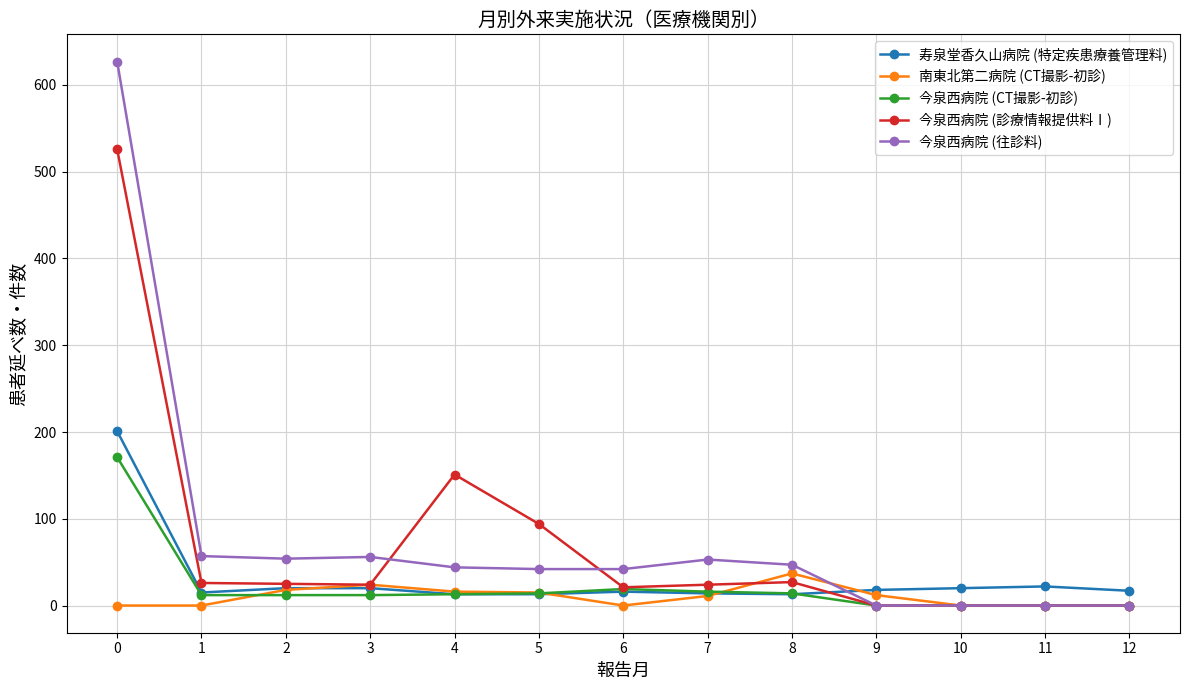

The value of 今泉西病院 (往診料) at 12 is -236. True or false?

False